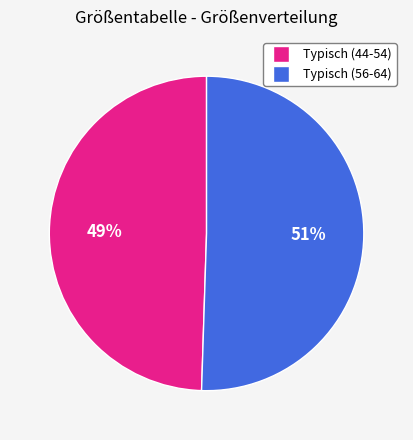

Is there a majority slice in this chart?

Yes